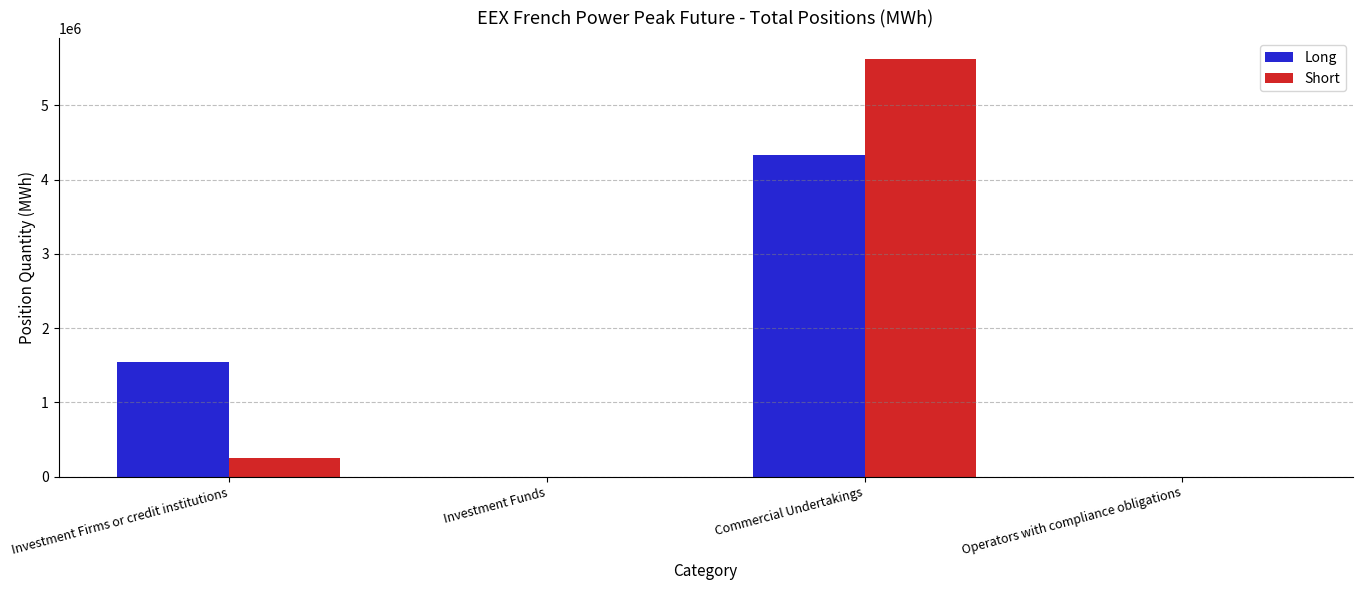

At which label is Long closest to 2168088?

Investment Firms or credit institutions